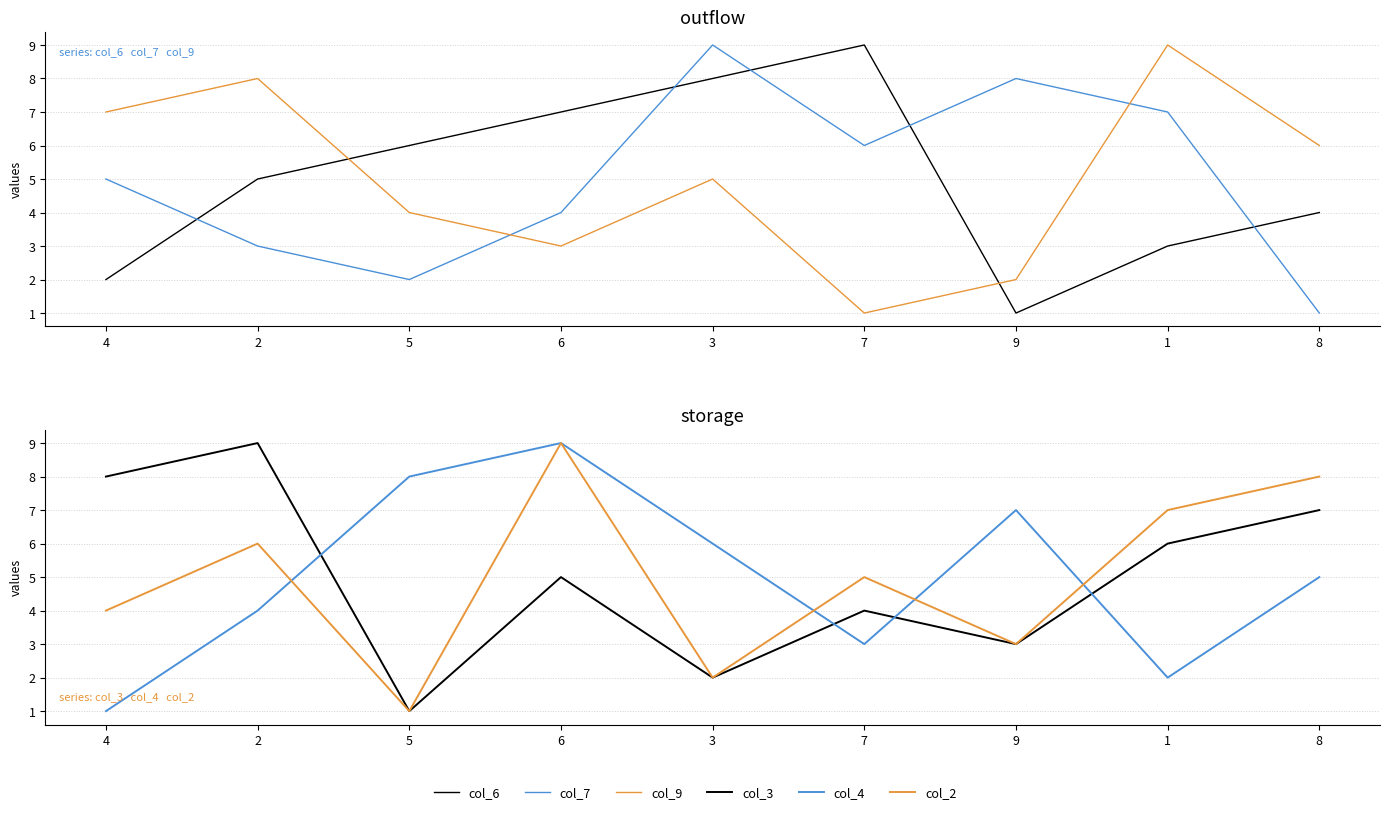

Is it true that col_7 equals 5 at 4?

True